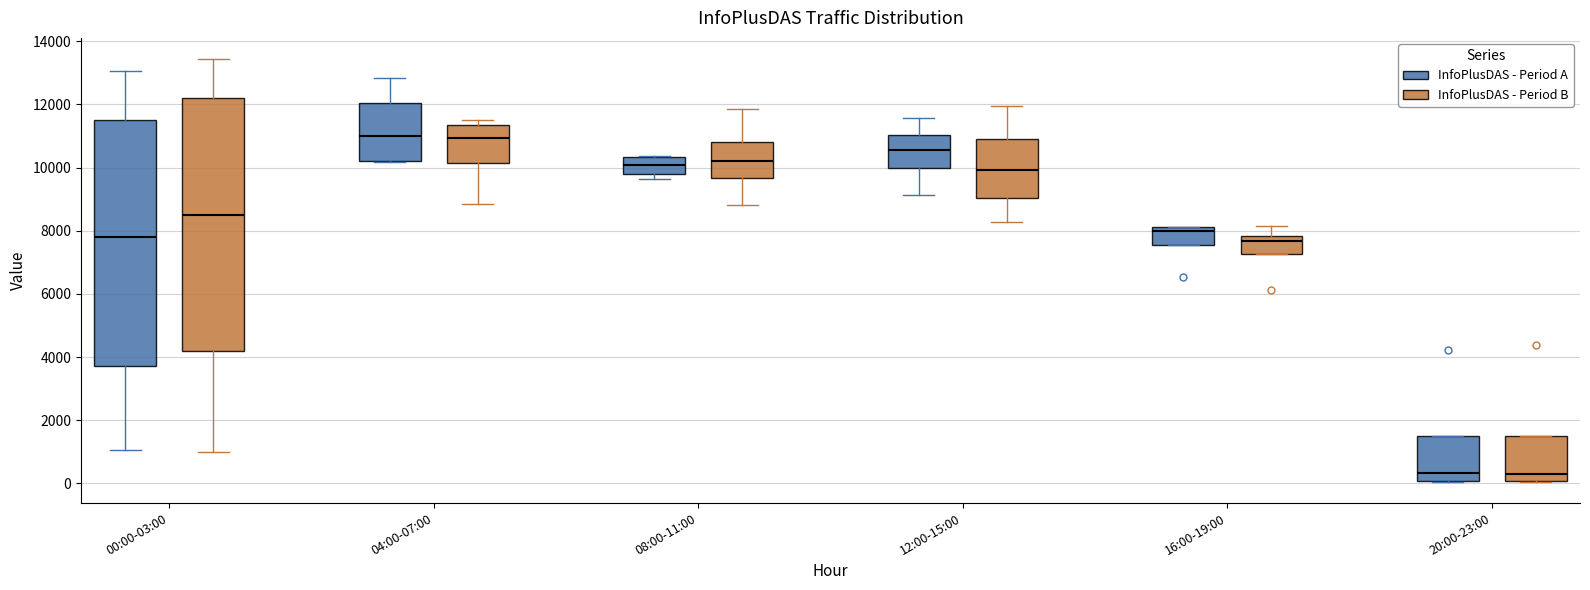

Reading left to right, transcribe this box plot: for each box, give where its median line is, the range the box spans, and where its two whiskers end, as read against the y-axis. The values are not printed on the chart, so give them approximately, as read against the axis.

00:00-03:00 (InfoPlusDAS - Period A): median 7800, box 3800 to 11600, whiskers 1000 to 13000
00:00-03:00 (InfoPlusDAS - Period B): median 8600, box 4200 to 12200, whiskers 1000 to 13400
04:00-07:00 (InfoPlusDAS - Period A): median 11000, box 10200 to 12000, whiskers 10200 to 12800
04:00-07:00 (InfoPlusDAS - Period B): median 11000, box 10200 to 11400, whiskers 8800 to 11600
08:00-11:00 (InfoPlusDAS - Period A): median 10000, box 9800 to 10400, whiskers 9600 to 10400
08:00-11:00 (InfoPlusDAS - Period B): median 10200, box 9600 to 10800, whiskers 8800 to 11800
12:00-15:00 (InfoPlusDAS - Period A): median 10600, box 10000 to 11000, whiskers 9200 to 11600
12:00-15:00 (InfoPlusDAS - Period B): median 10000, box 9000 to 11000, whiskers 8200 to 12000
16:00-19:00 (InfoPlusDAS - Period A): median 8000, box 7600 to 8200, whiskers 7600 to 8200
16:00-19:00 (InfoPlusDAS - Period B): median 7600, box 7200 to 7800, whiskers 7200 to 8200
20:00-23:00 (InfoPlusDAS - Period A): median 400, box 0 to 1600, whiskers 0 to 1600
20:00-23:00 (InfoPlusDAS - Period B): median 400, box 0 to 1400, whiskers 0 to 1400